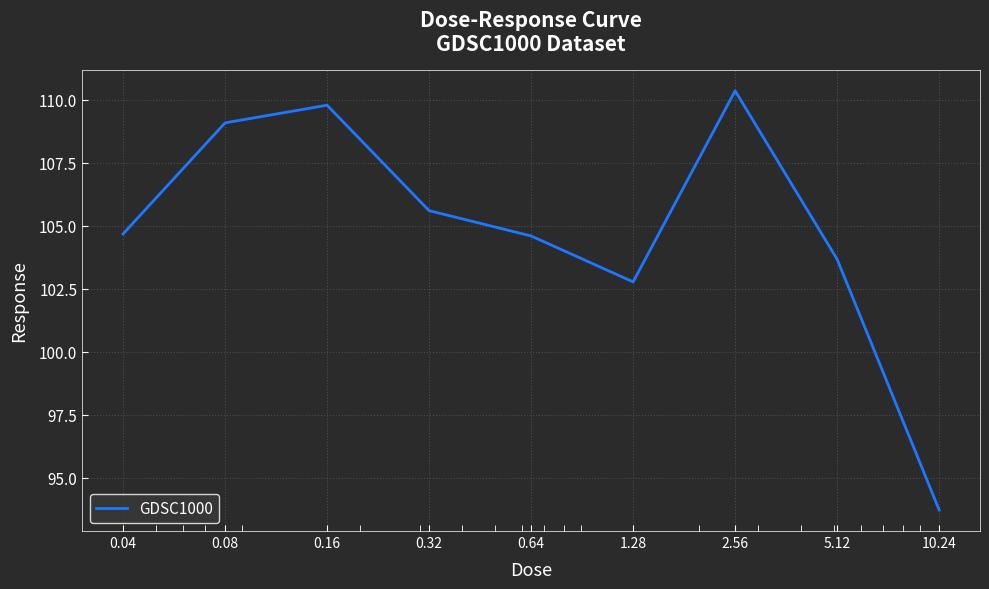

Is this an area chart (filled region under the line)?

No